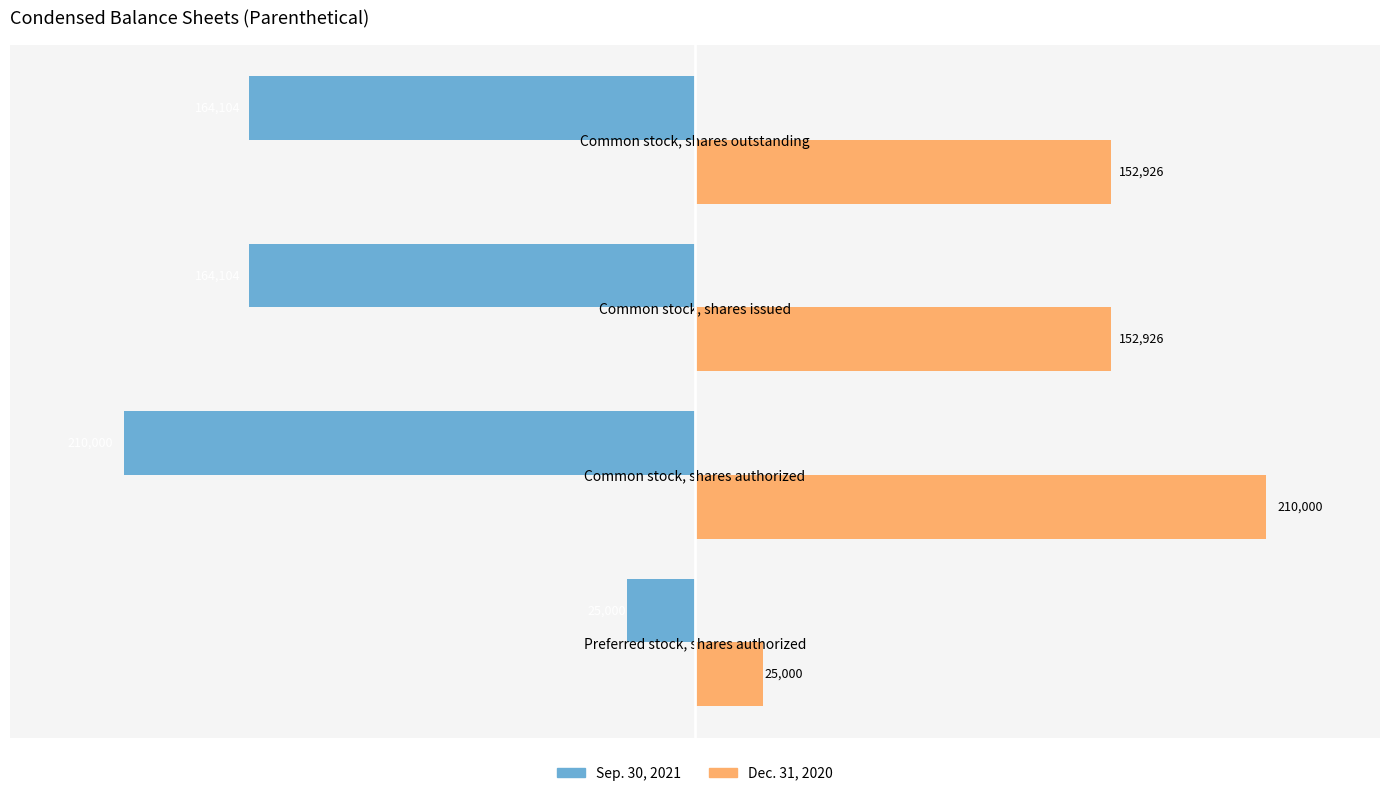

What is the average value of the Sep. 30, 2021 series?

-140802